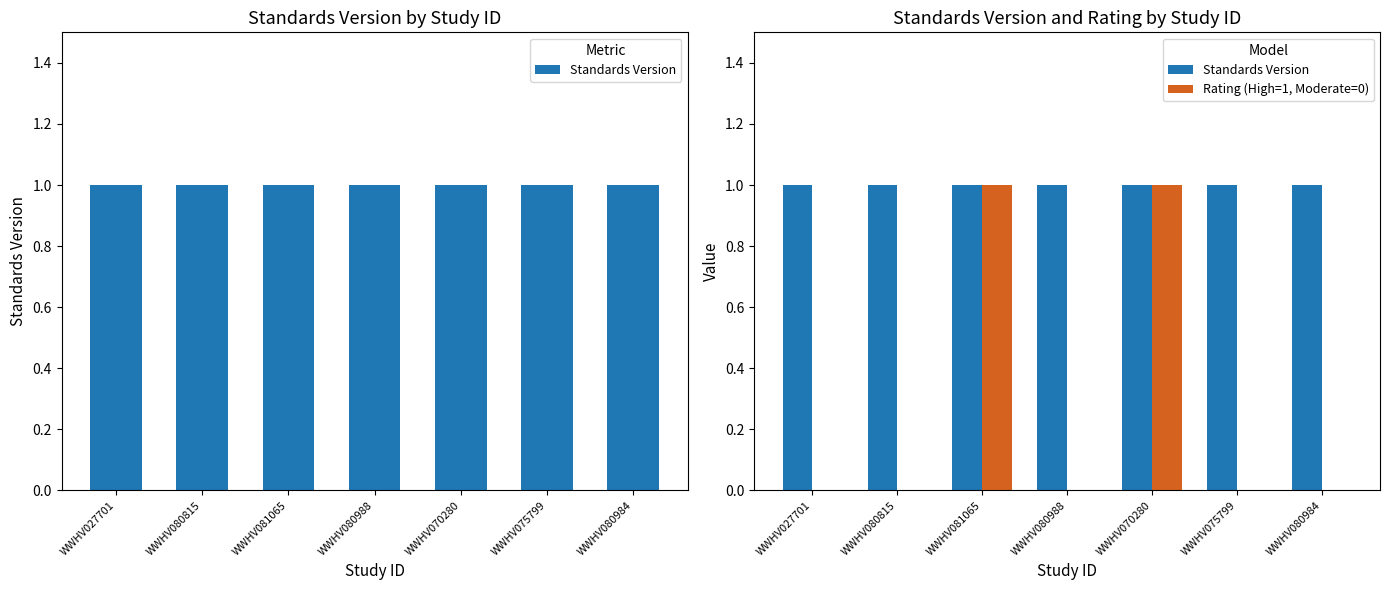

How many values in Rating (High=1, Moderate=0) are above zero?

2